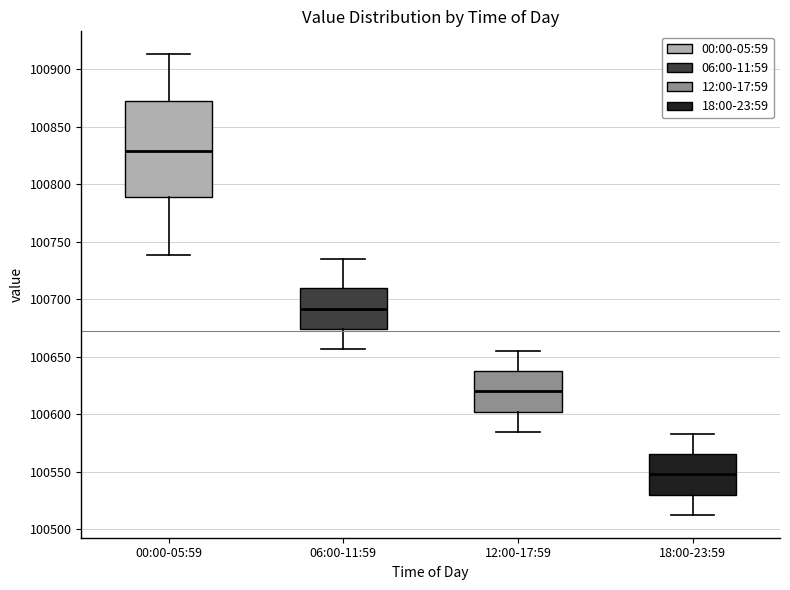

Reading left to right, read every box against the y-axis: the position of its median line, the range the box covers, and the ends of its whiskers. The values are not printed on the chart, so give them approximately, as read against the axis.

00:00-05:59: median 100830, box 100790 to 100870, whiskers 100740 to 100915
06:00-11:59: median 100690, box 100675 to 100710, whiskers 100655 to 100735
12:00-17:59: median 100620, box 100600 to 100635, whiskers 100585 to 100655
18:00-23:59: median 100550, box 100530 to 100565, whiskers 100515 to 100585